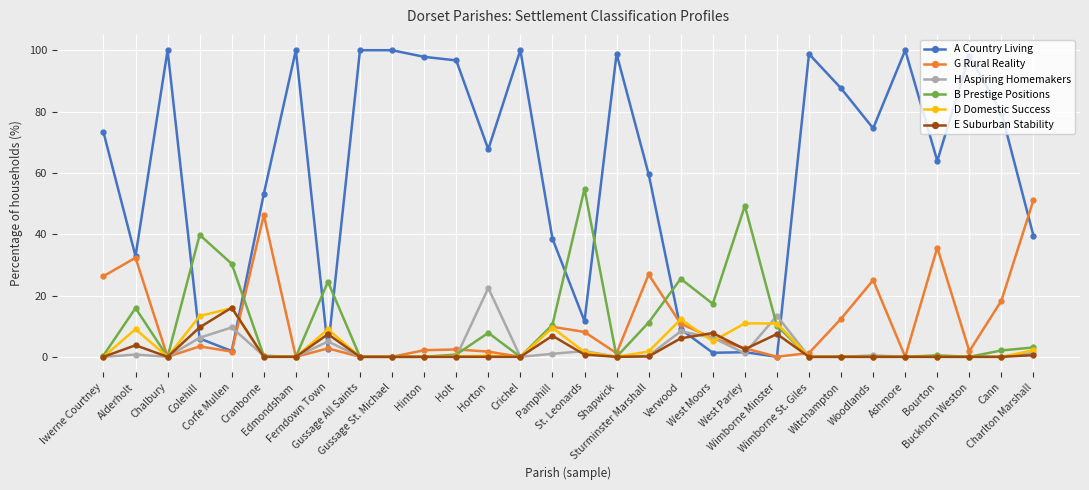

Is this an area chart (filled region under the line)?

No